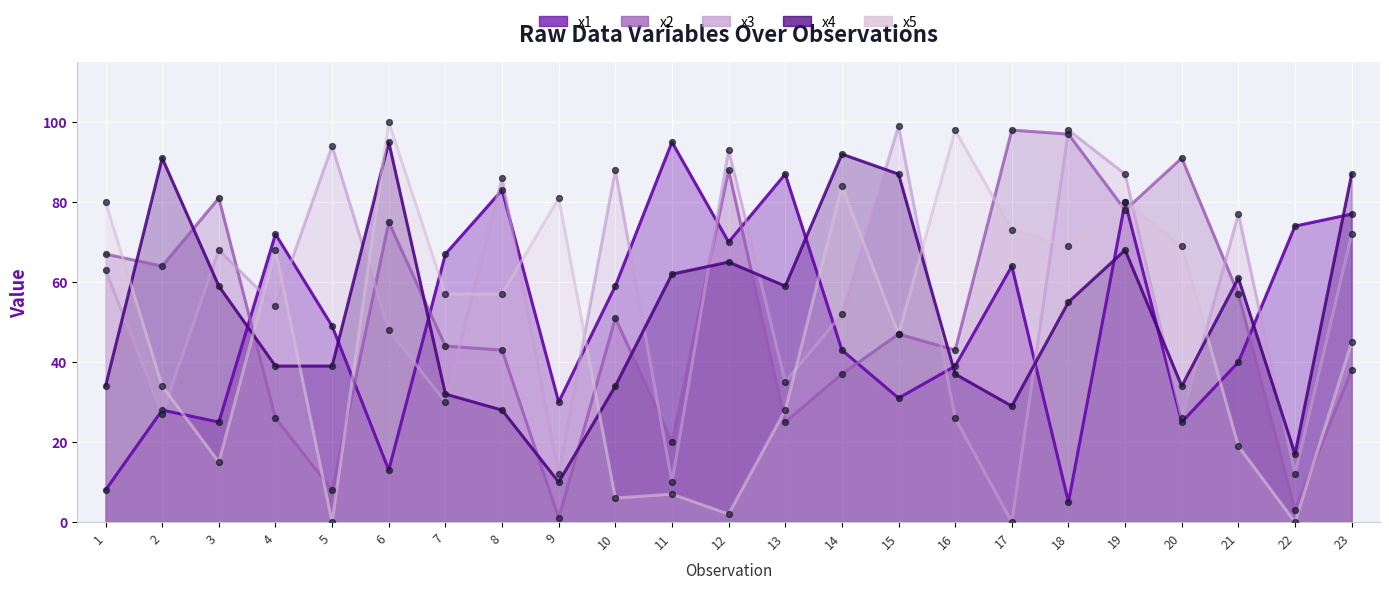

Which series contains the lowest Y value?

x3